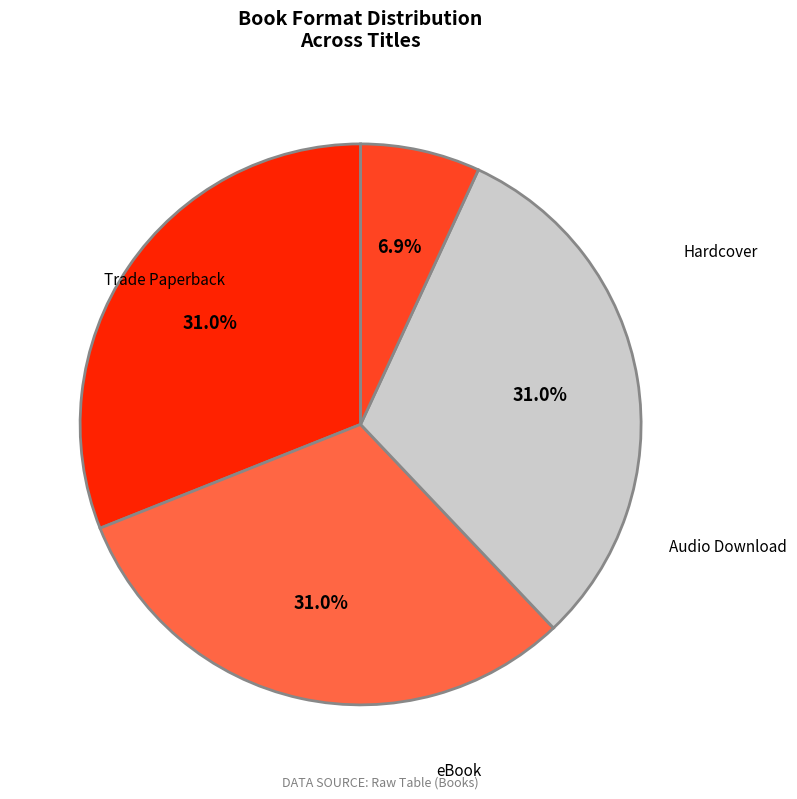

Which slice is the smallest?

Audio Download